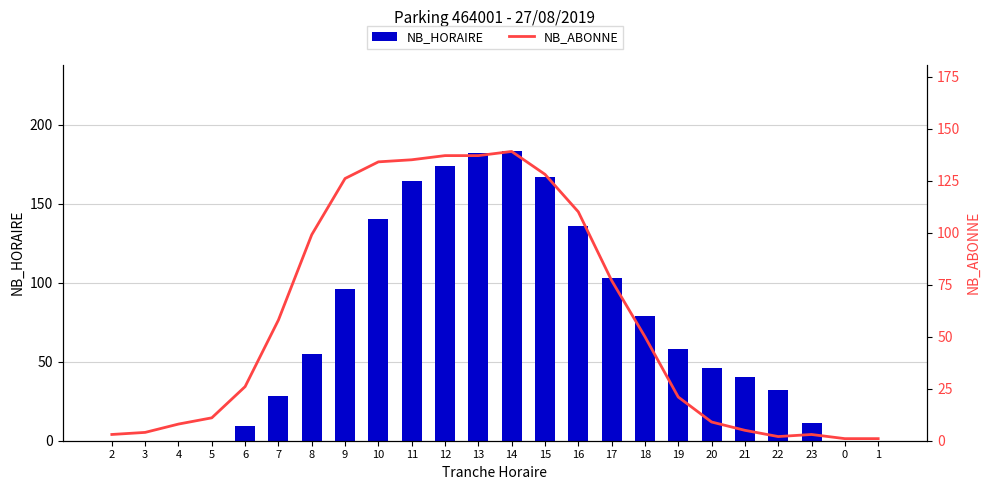

What is the total value across all series at 23?

14